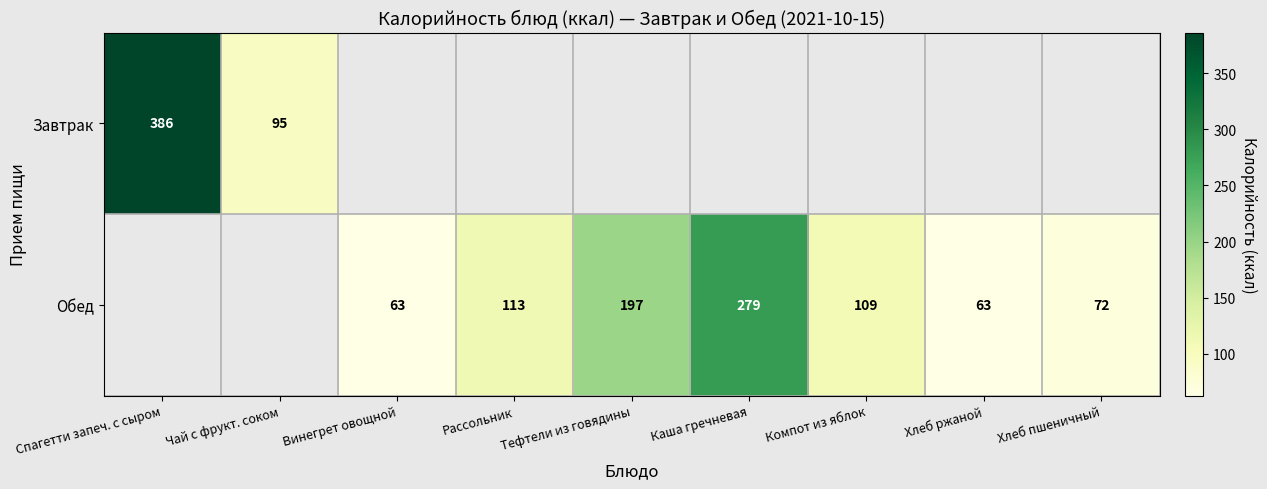

The Обед series shows 63 at Хлеб ржаной. True or false?

True